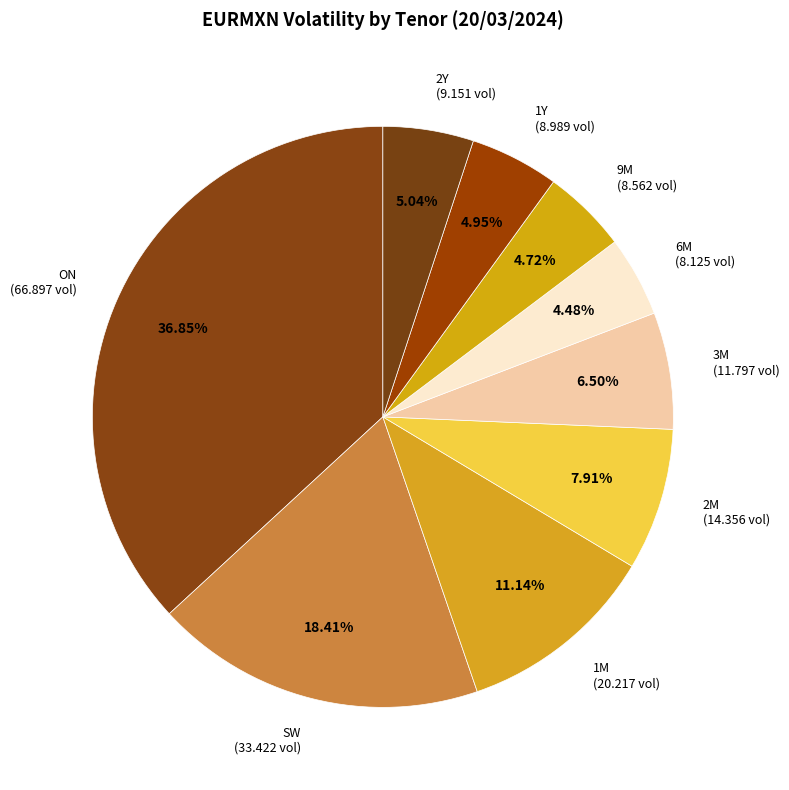

What is the largest slice in the pie chart?

ON